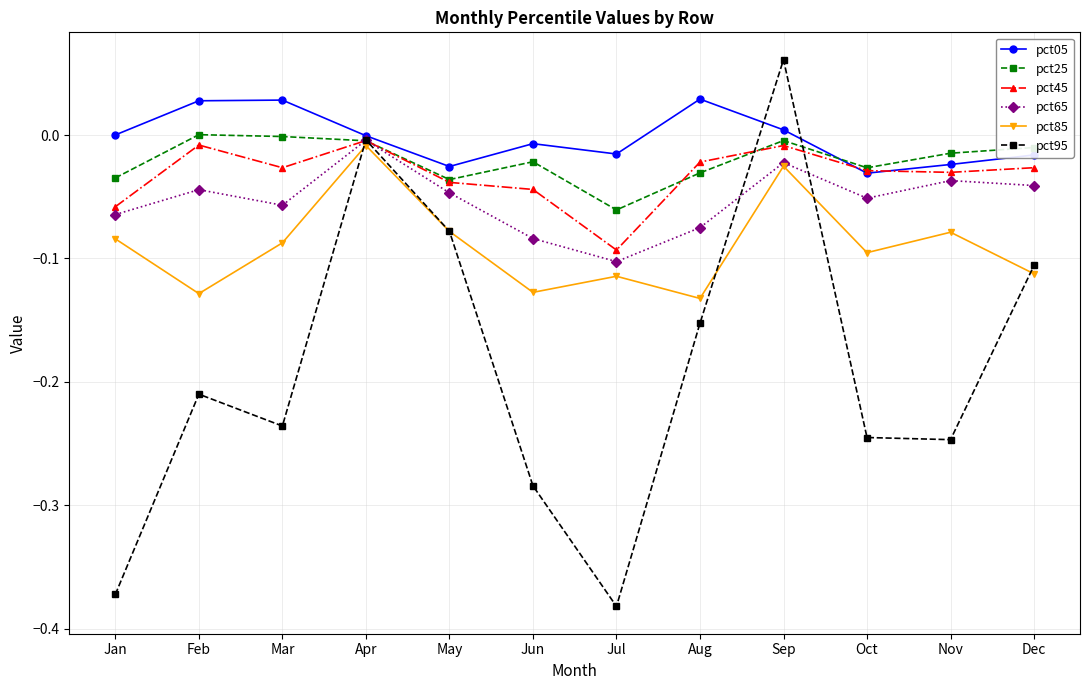

What are all the series names shown in the legend?

pct05, pct25, pct45, pct65, pct85, pct95